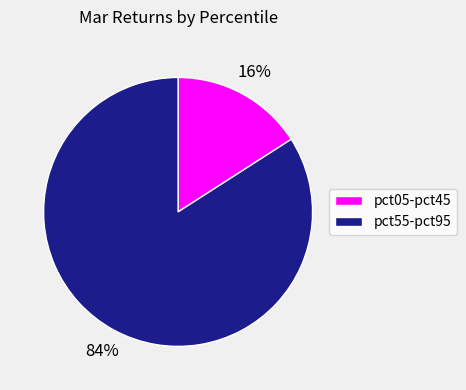

What percentage is the pct05-pct45 slice, to the nearest percent?

16%